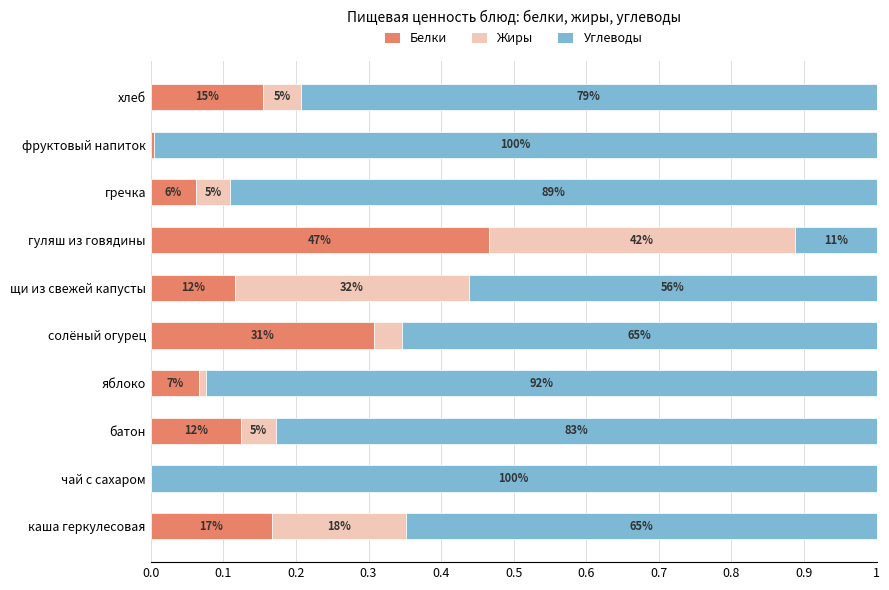

What are all the series names shown in the legend?

Белки, Жиры, Углеводы